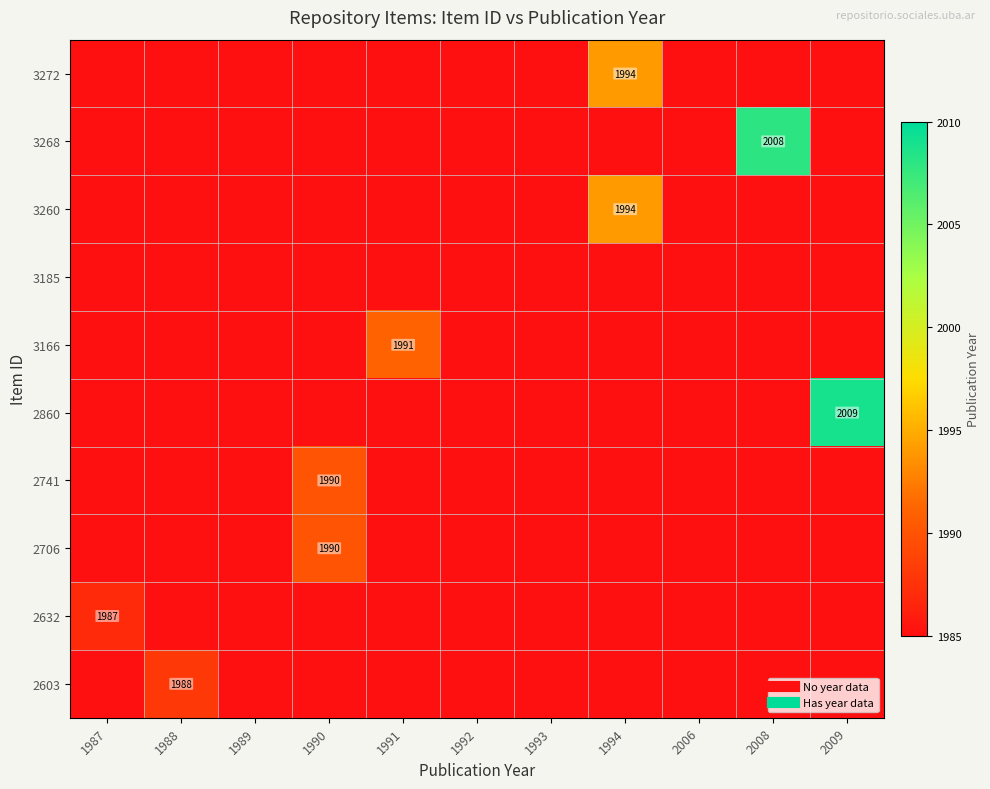

The 2860 series shows 1985 at 1990. True or false?

True